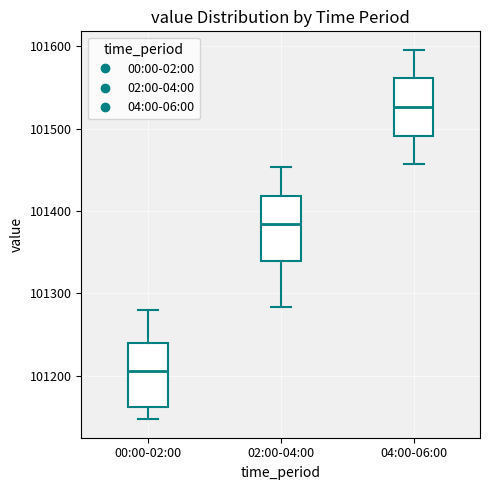

Reading left to right, transcribe this box plot: for each box, give where its median line is, the range the box spans, and where its two whiskers end, as read against the y-axis. The values are not printed on the chart, so give them approximately, as read against the axis.

00:00-02:00: median 101210, box 101160 to 101240, whiskers 101150 to 101280
02:00-04:00: median 101380, box 101340 to 101420, whiskers 101280 to 101450
04:00-06:00: median 101530, box 101490 to 101560, whiskers 101460 to 101600